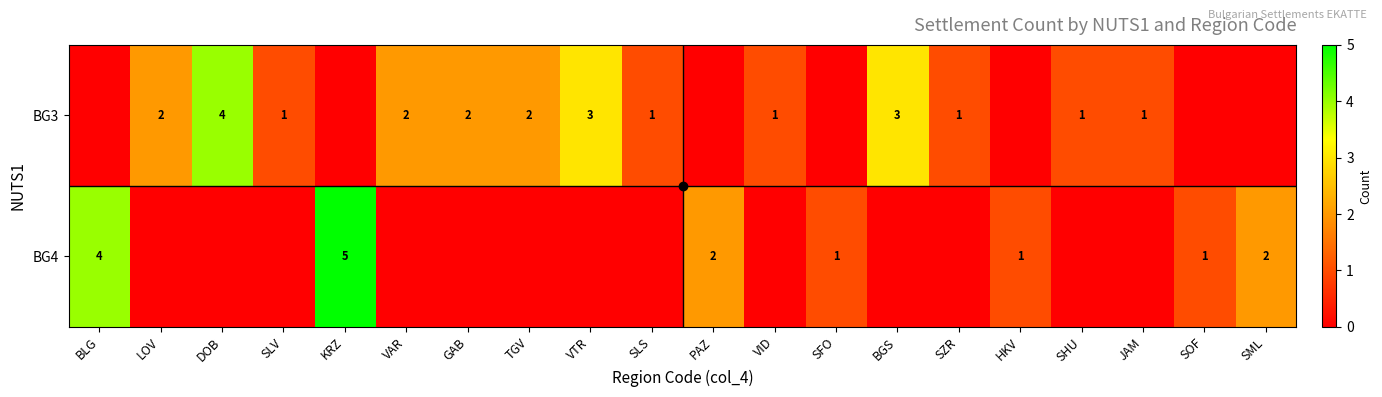

Is the value of BG4 at SFO greater than the value of BG3 at VTR?

No